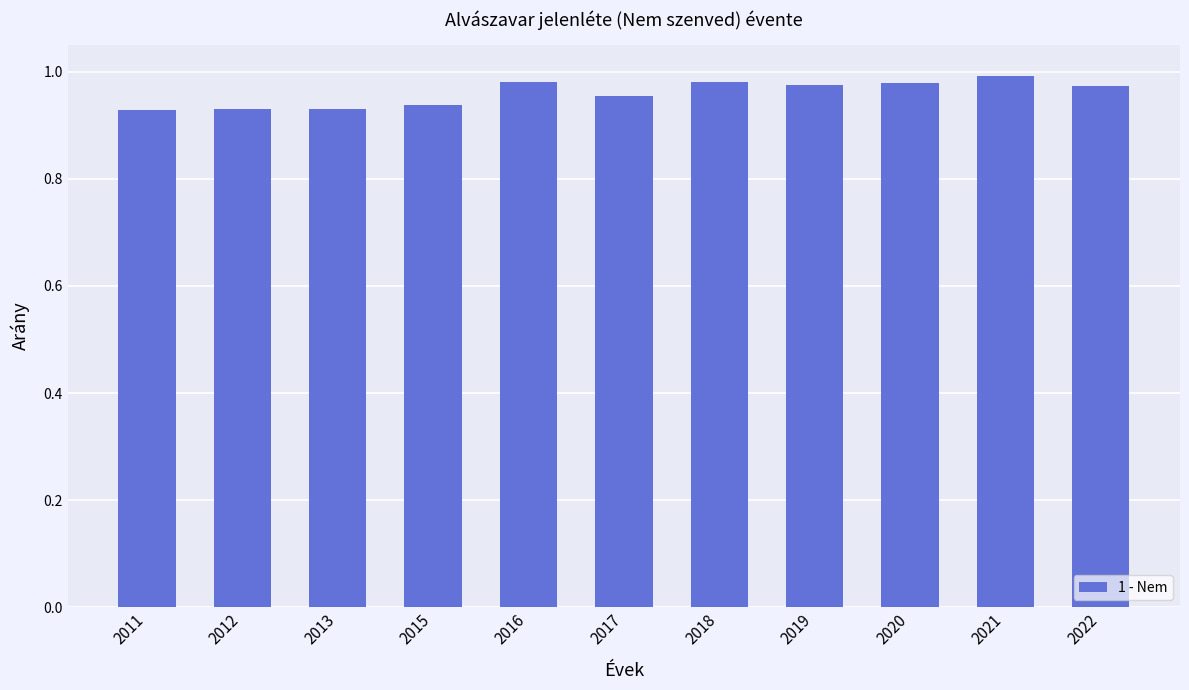

The value at 2017 is 1.3. True or false?

False